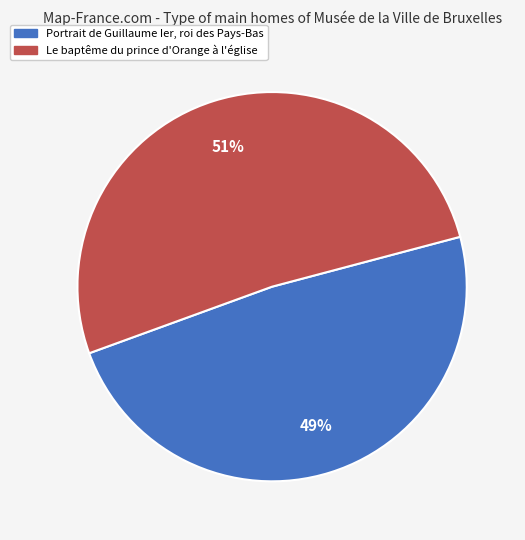

True or false: Le baptême du prince d'Orange à l'église accounts for 51% of the total.

True